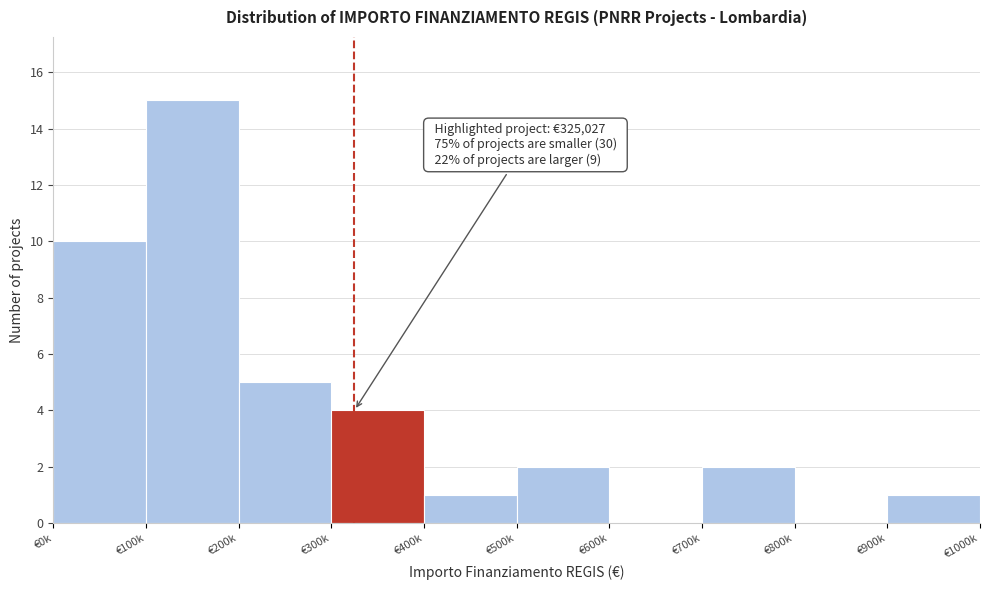

Reading right to left, transcribe all the data shown in this chart.

€900k=1	€800k=0	€700k=2	€600k=0	€500k=2	€400k=1	€300k=4	€200k=5	€100k=15	€0k=10